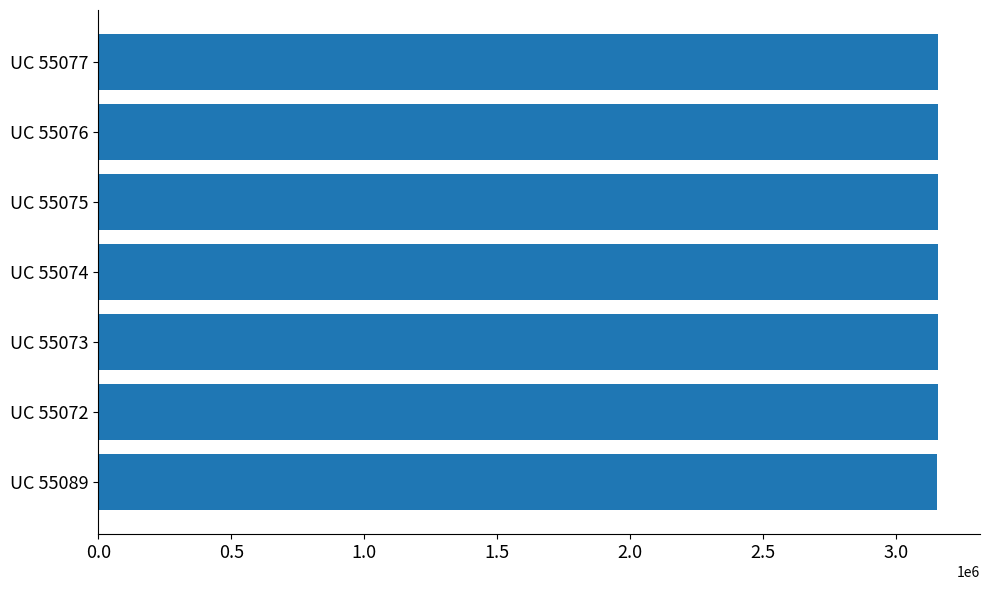

What is the maximum value shown in the chart?

3159015